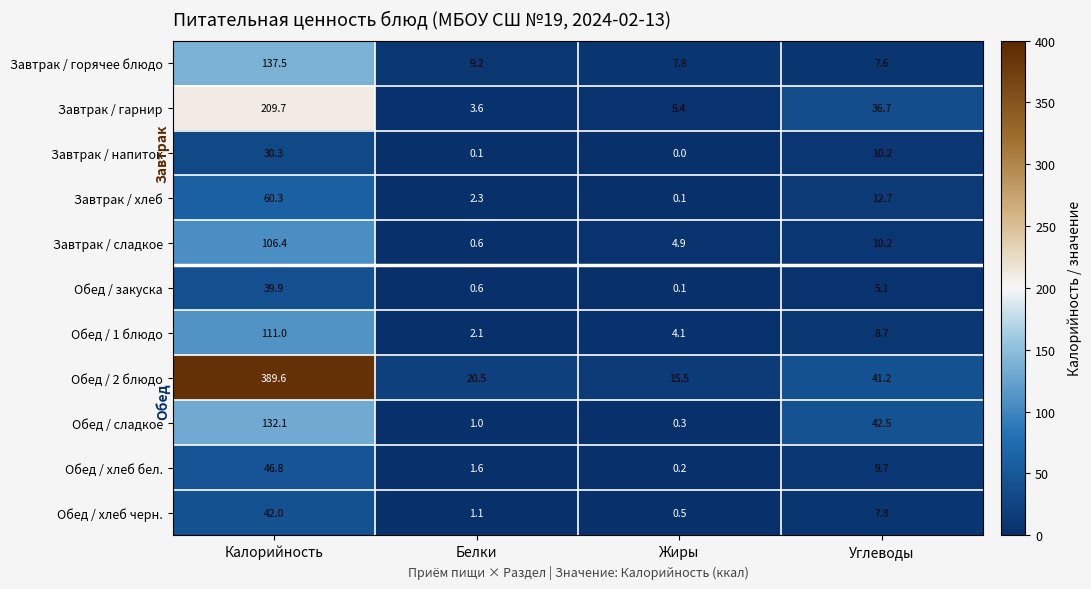

The value of Завтрак / горячее блюдо at Калорийность is 137.5. True or false?

True